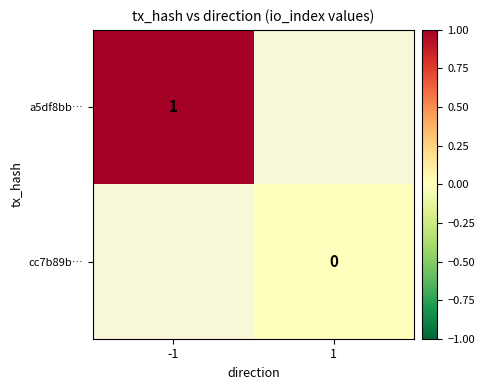

The value of a5df8bb… at -1 is 0.4. True or false?

False